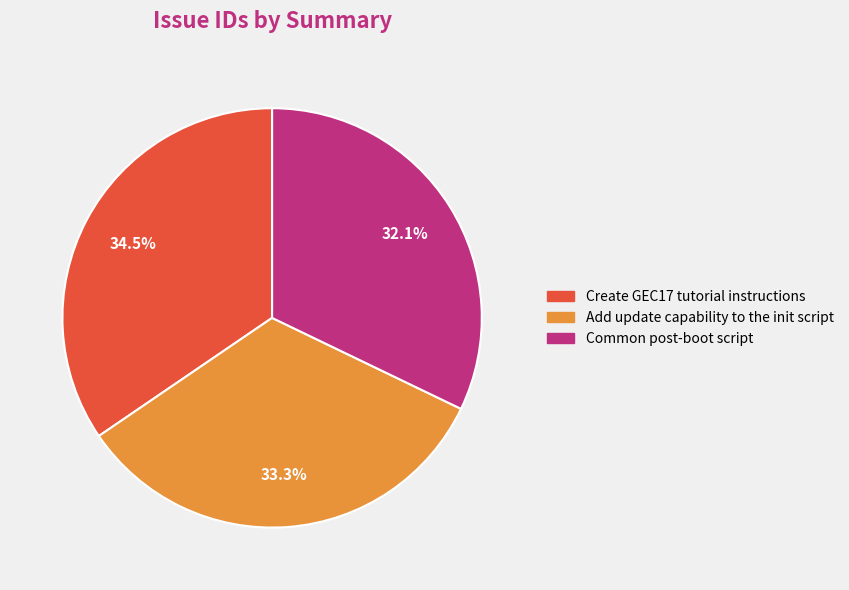

To the nearest percent, what is the average slice percentage?

33%